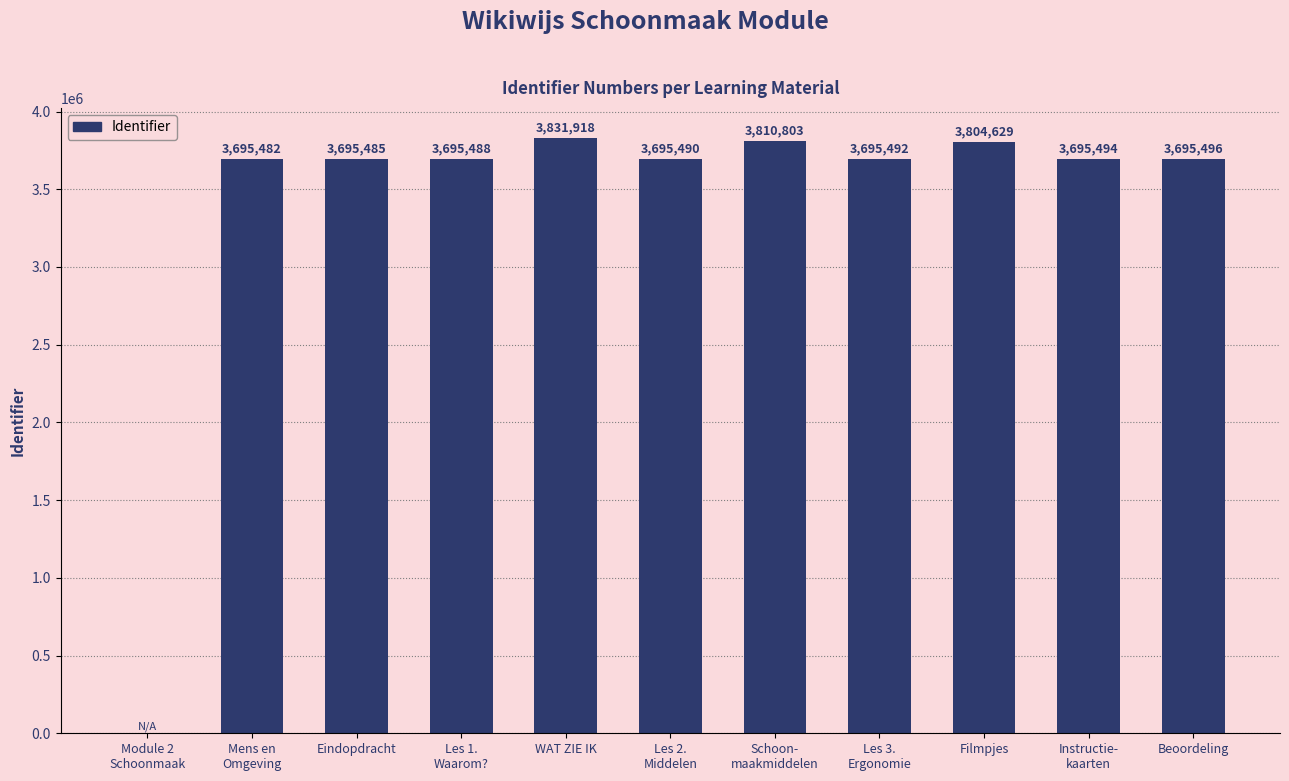

The chart shows a value of 0 at Module 2
Schoonmaak. True or false?

True